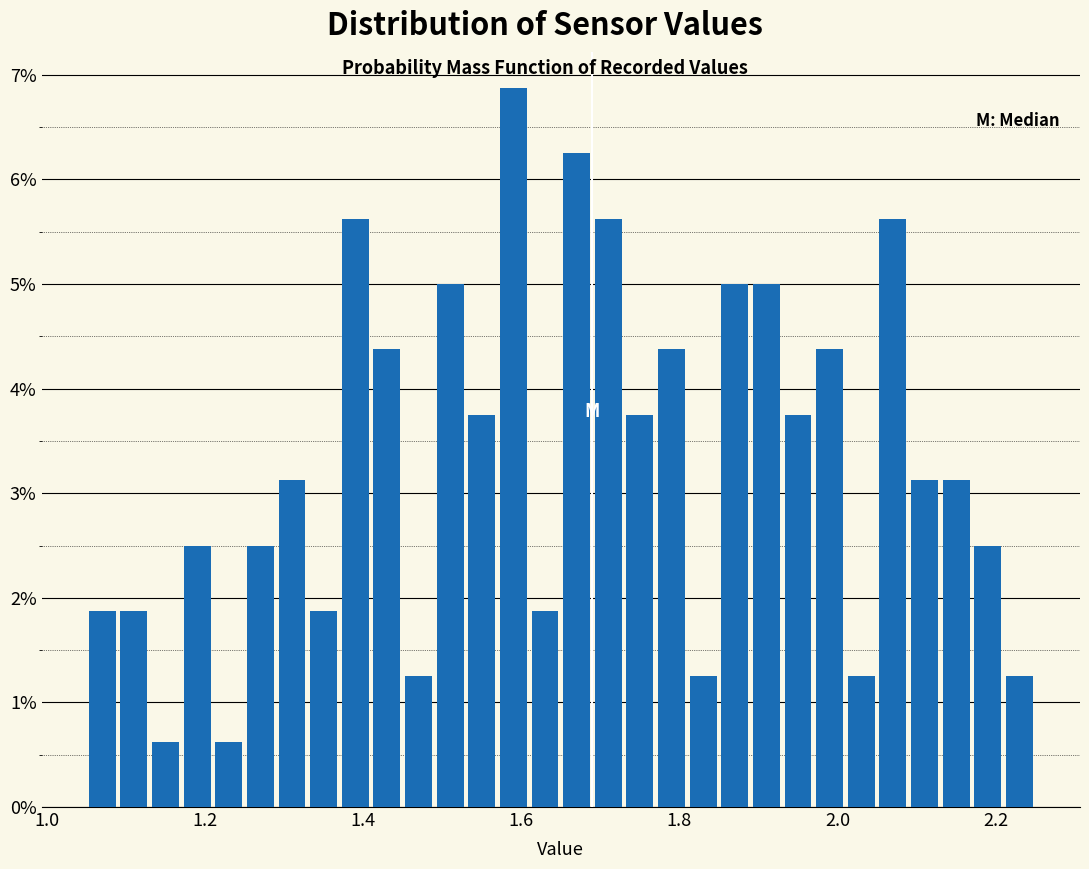

Around what value on the x-axis is the tallest bar? Give the approximate position of its centre, as read against the axis.

1.60